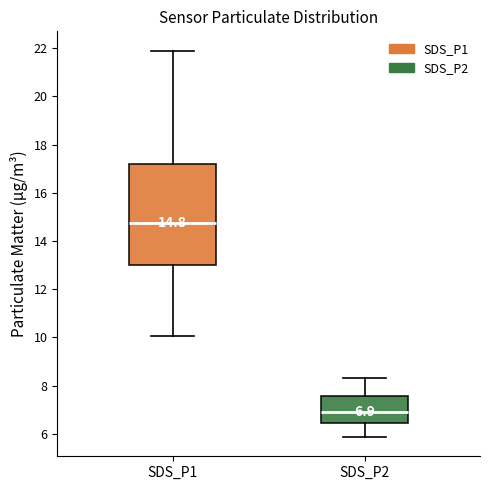

Which box has the highest median line?

SDS_P1